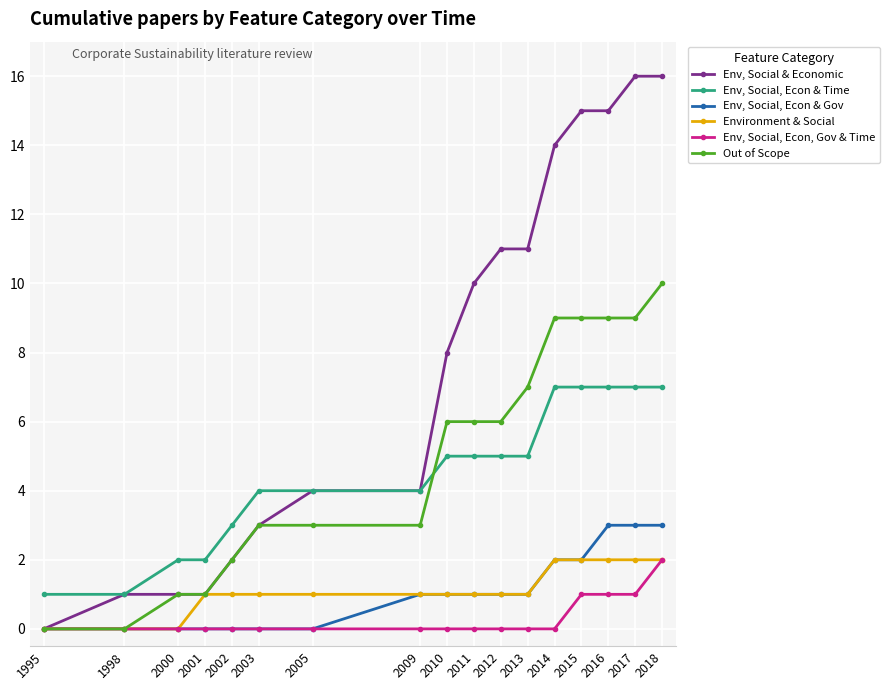

Reading left to right, extract all data points from this chart.

Env, Social & Economic: 1995=0	1998=1	2000=1	2001=1	2002=2	2003=3	2005=4	2009=4	2010=8	2011=10	2012=11	2013=11	2014=14	2015=15	2016=15	2017=16	2018=16
Env, Social, Econ & Time: 1995=1	1998=1	2000=2	2001=2	2002=3	2003=4	2005=4	2009=4	2010=5	2011=5	2012=5	2013=5	2014=7	2015=7	2016=7	2017=7	2018=7
Env, Social, Econ & Gov: 1995=0	1998=0	2000=0	2001=0	2002=0	2003=0	2005=0	2009=1	2010=1	2011=1	2012=1	2013=1	2014=2	2015=2	2016=3	2017=3	2018=3
Environment & Social: 1995=0	1998=0	2000=0	2001=1	2002=1	2003=1	2005=1	2009=1	2010=1	2011=1	2012=1	2013=1	2014=2	2015=2	2016=2	2017=2	2018=2
Env, Social, Econ, Gov & Time: 1995=0	1998=0	2000=0	2001=0	2002=0	2003=0	2005=0	2009=0	2010=0	2011=0	2012=0	2013=0	2014=0	2015=1	2016=1	2017=1	2018=2
Out of Scope: 1995=0	1998=0	2000=1	2001=1	2002=2	2003=3	2005=3	2009=3	2010=6	2011=6	2012=6	2013=7	2014=9	2015=9	2016=9	2017=9	2018=10